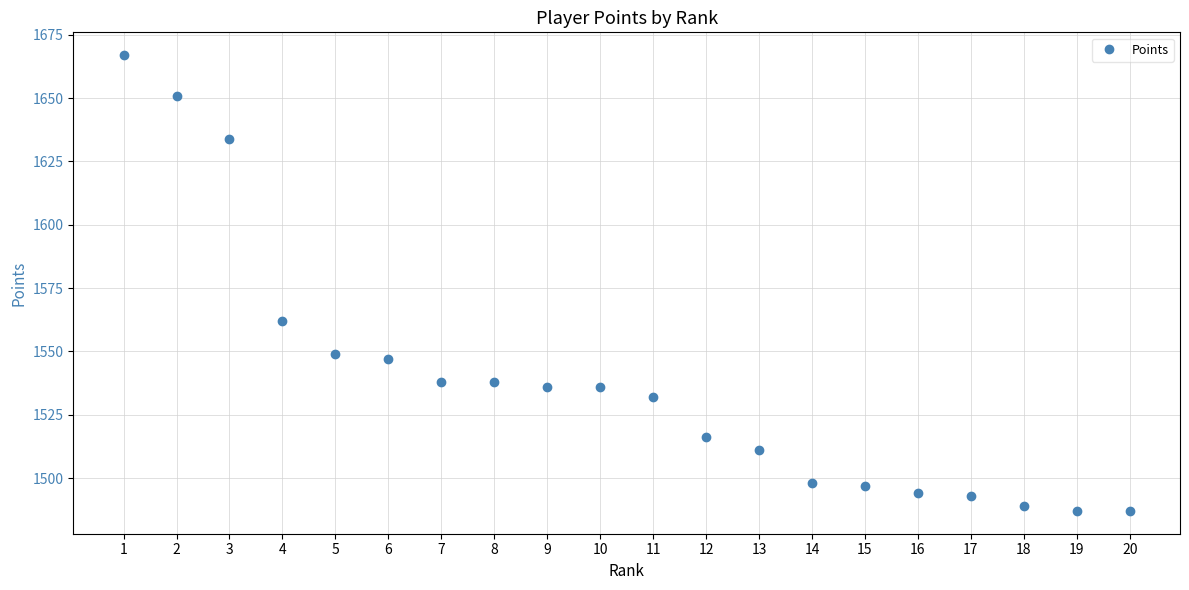

What is the difference between the values at 14 and 2?

153